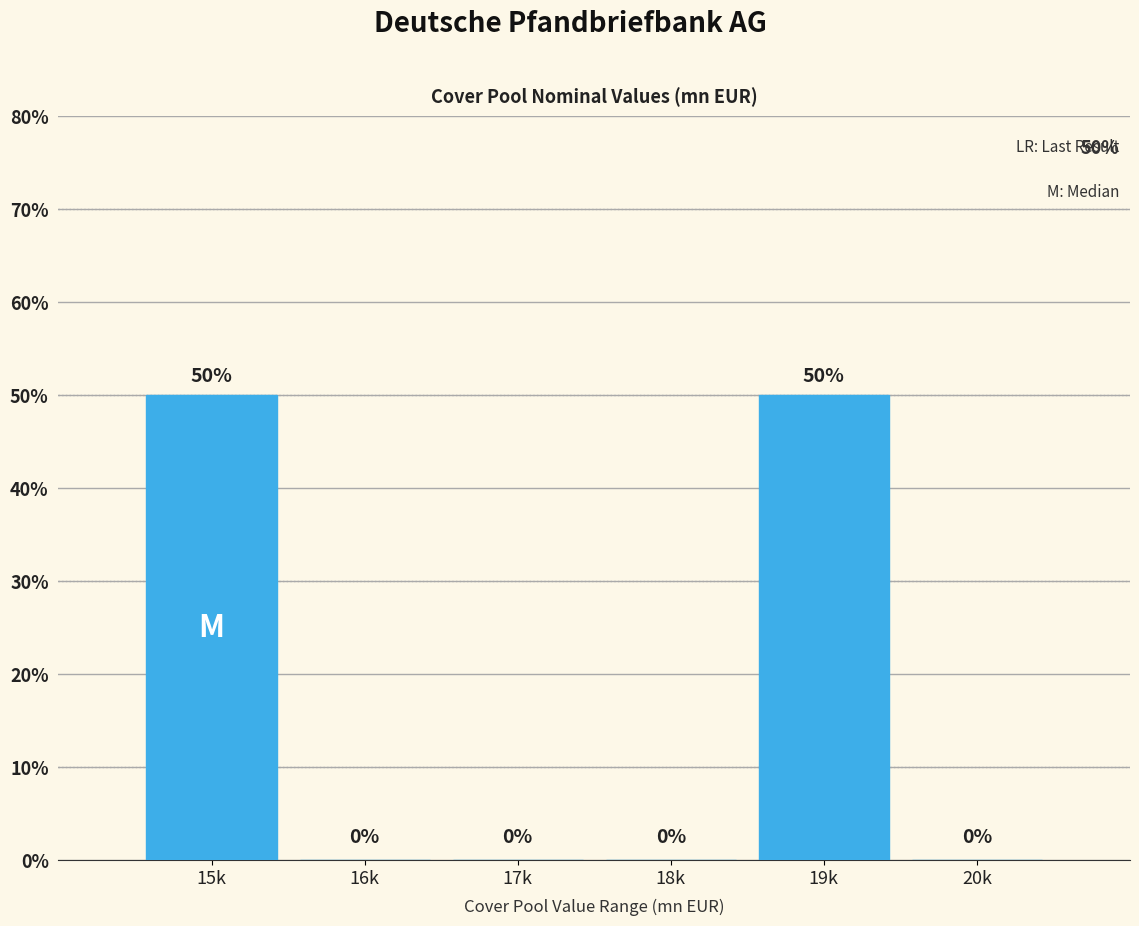

Reading left to right, extract all data points from this chart.

15k=50	16k=0	17k=0	18k=0	19k=50	20k=0